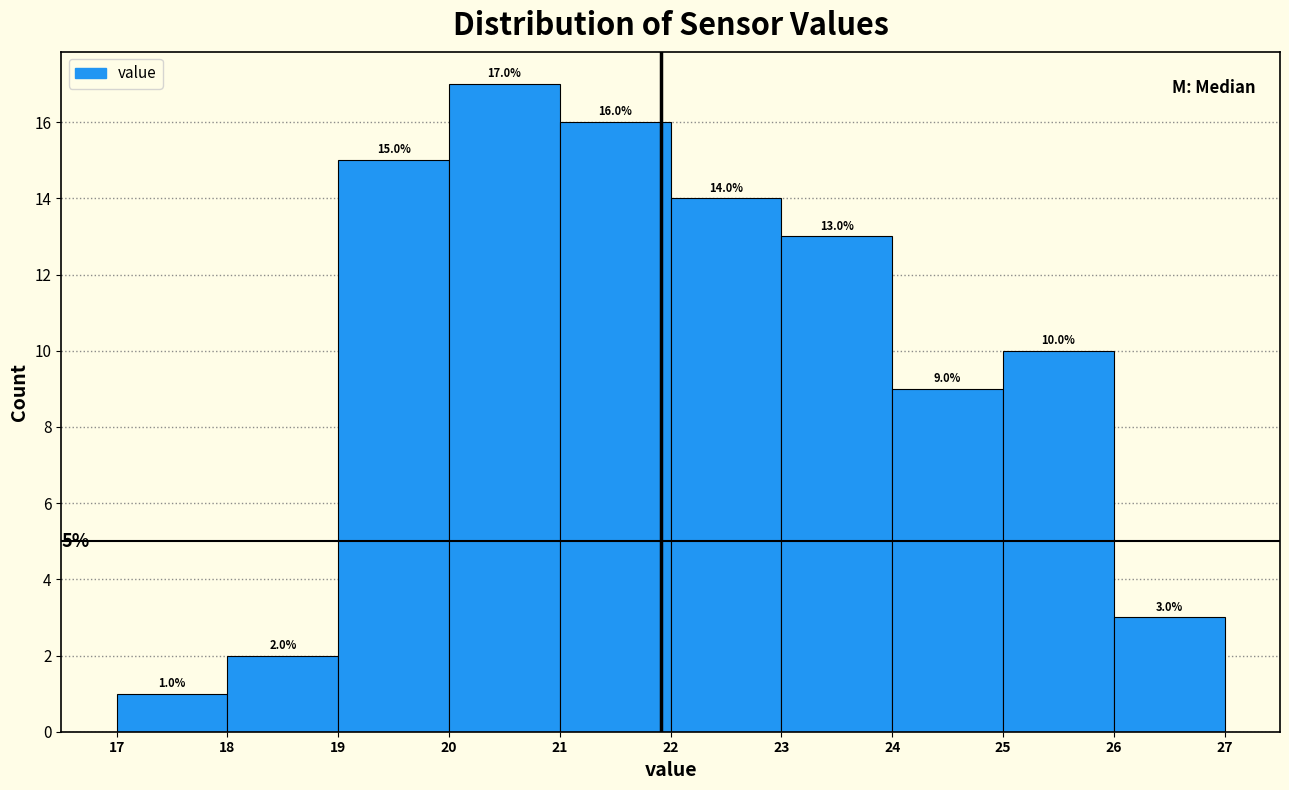

Reading left to right, list every bar in this chart as the range it spans on the x-axis followed by its height.

17 to 18: 1.0
18 to 19: 2.0
19 to 20: 15.0
20 to 21: 17.0
21 to 22: 16.0
22 to 23: 14.0
23 to 24: 13.0
24 to 25: 9.0
25 to 26: 10.0
26 to 27: 3.0